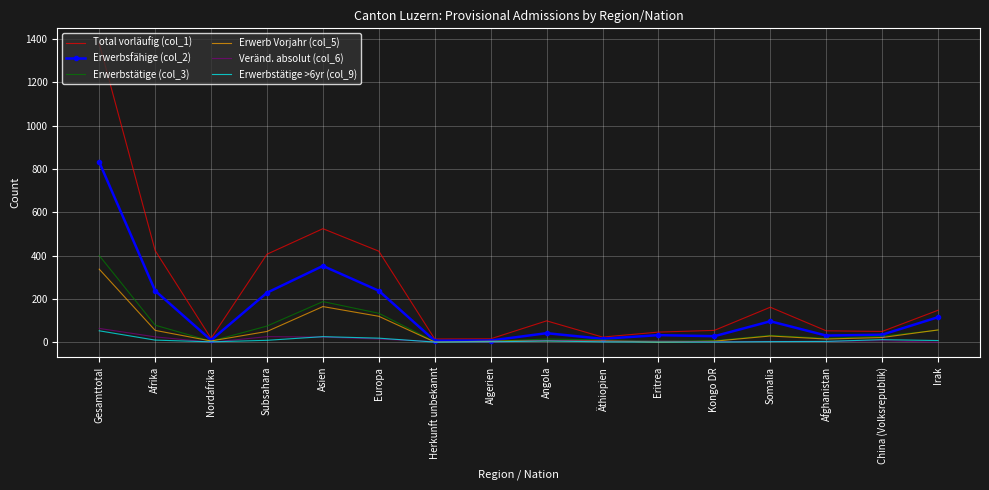

Which series has the largest total across all categories?

Total vorläufig (col_1)